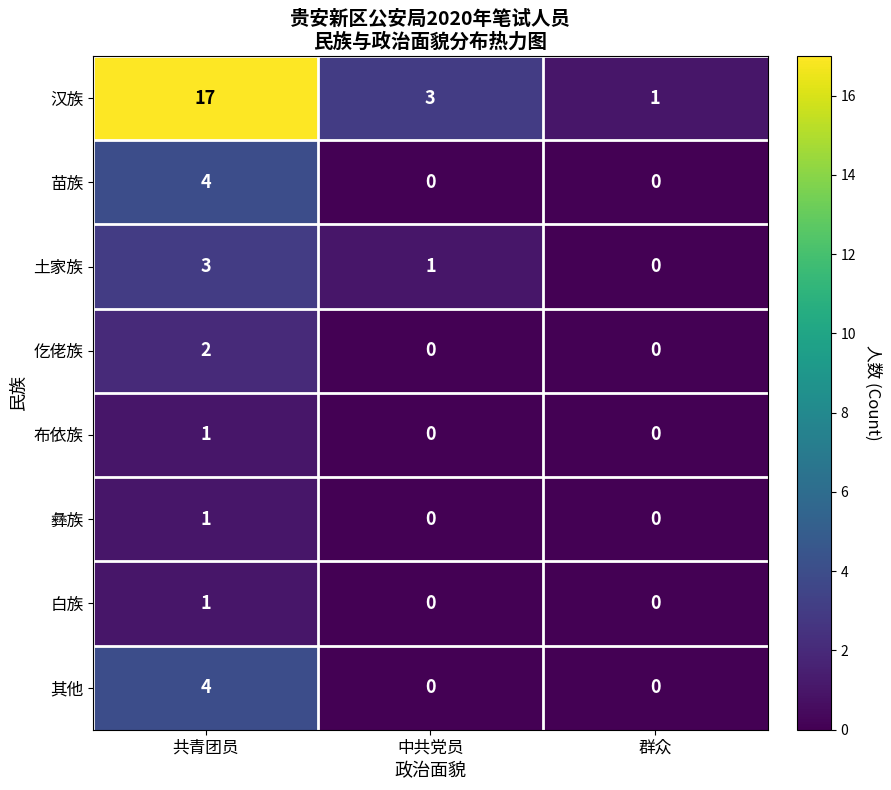

Is it true that 仡佬族 equals 0 at 群众?

True